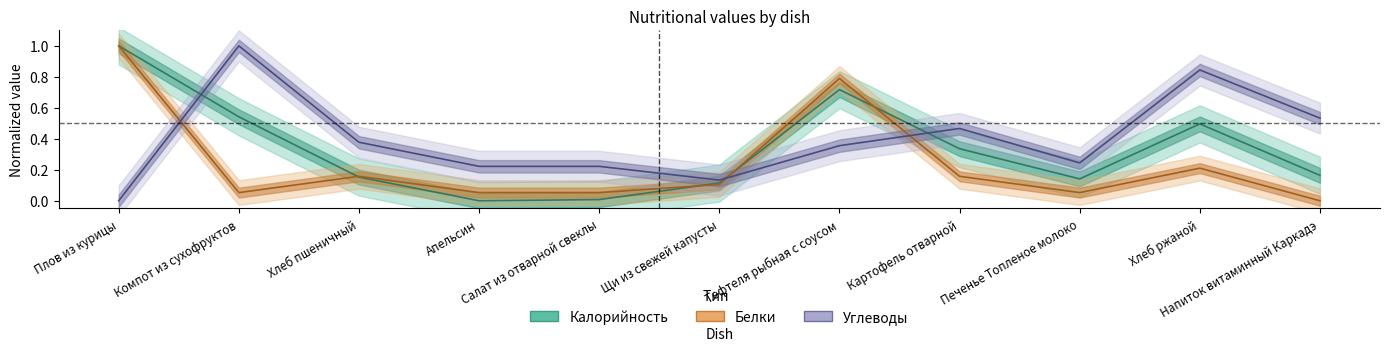

What value does the Углеводы series have at Напиток витаминный Каркадэ?

0.5